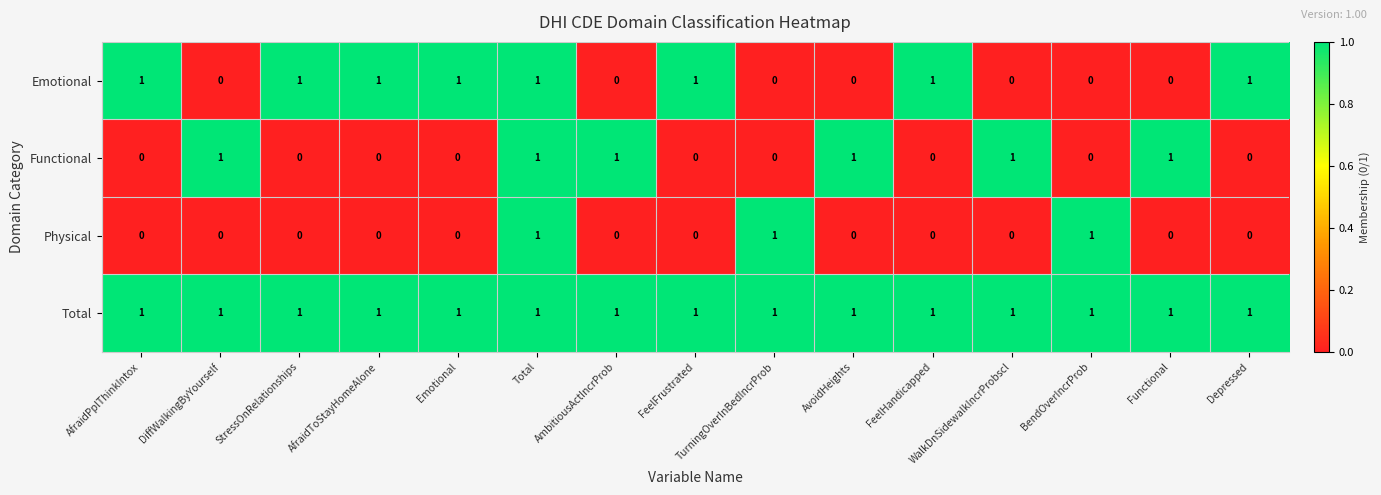

How many Emotional values are between 0 and 1?

15